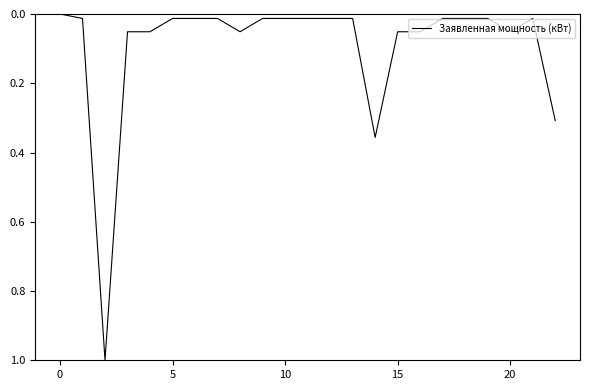

What is the difference between the maximum and minimum values?

1.0